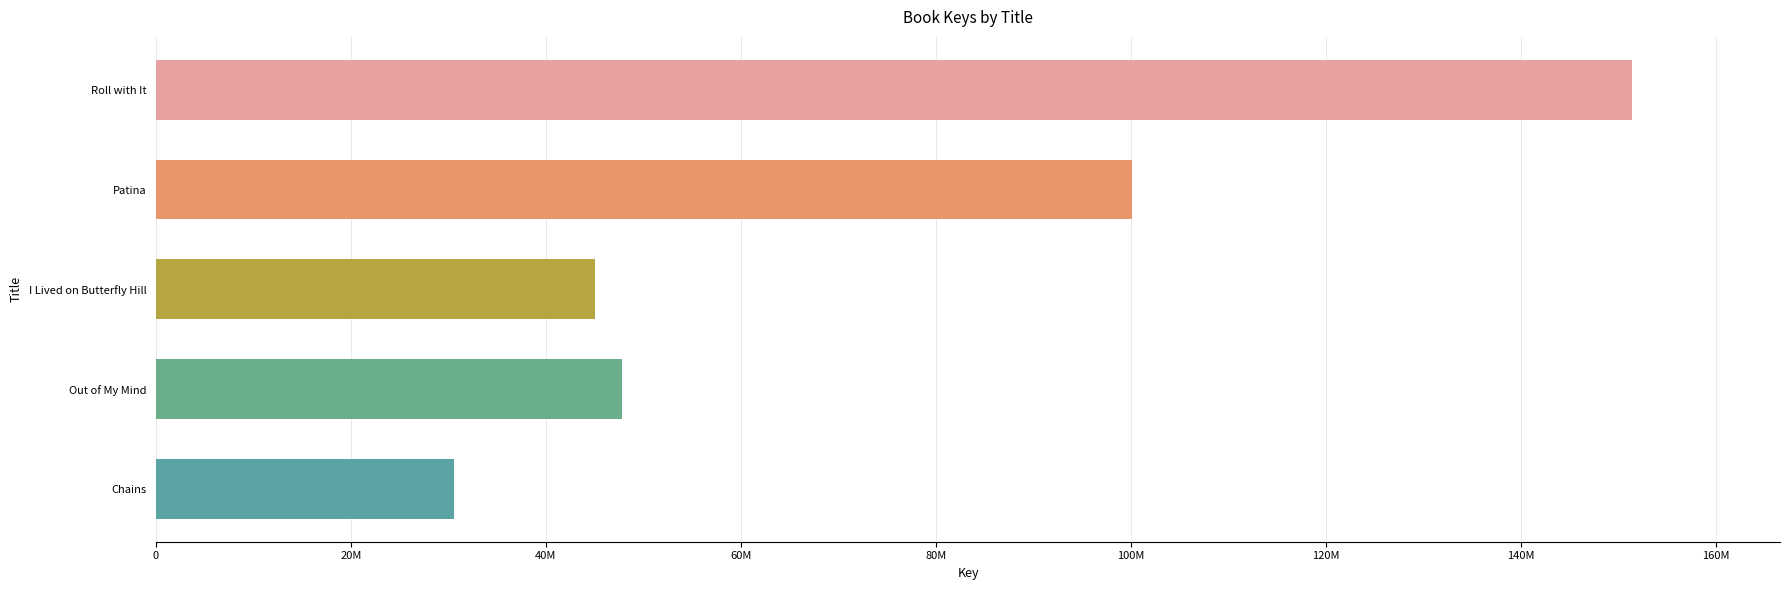

Does the chart contain any negative values?

No